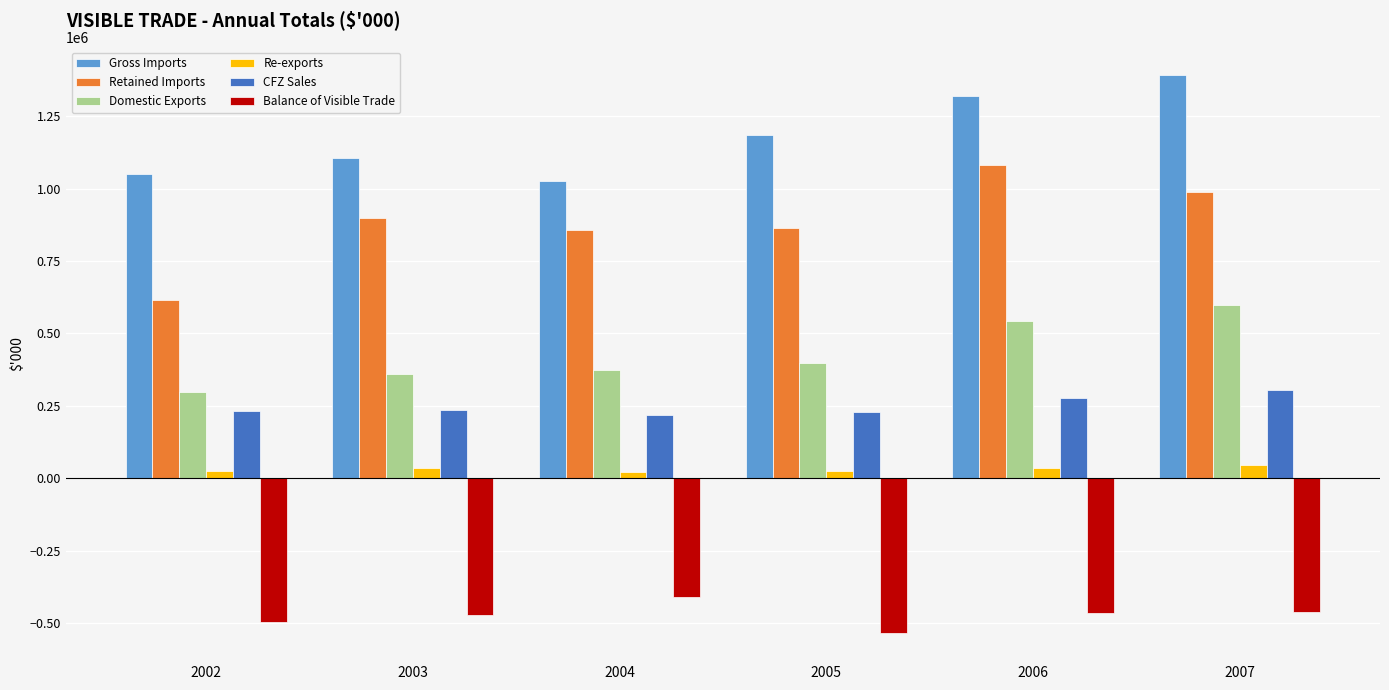

At which label does Domestic Exports reach its peak?

2007